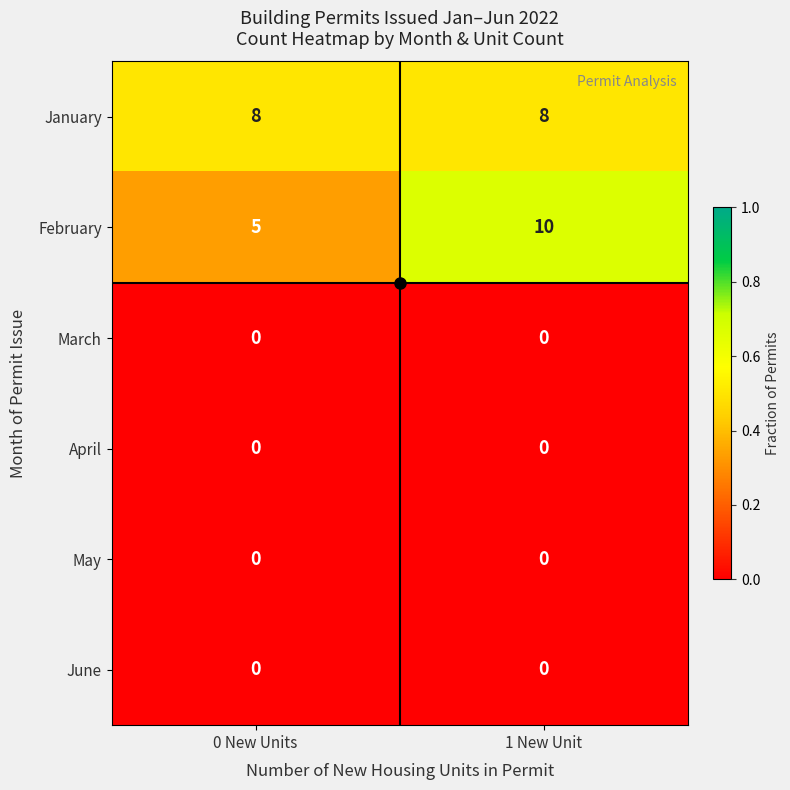

What is the approximate value of February at 1 New Unit?

10